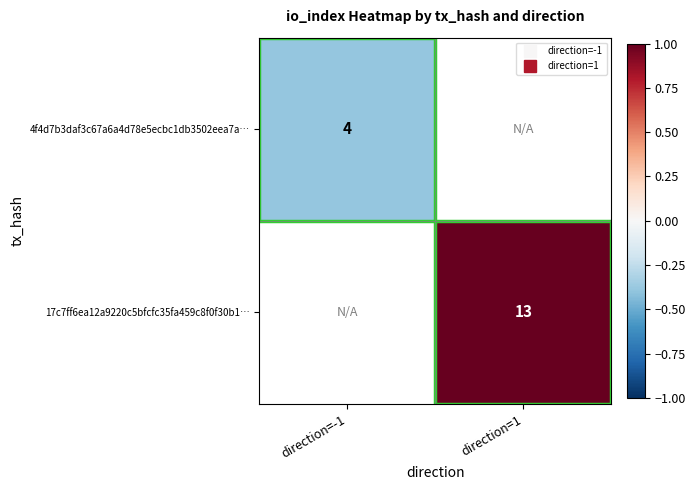

Rank the categories by 17c7ff6ea12a9220c5bfcfc35fa459c8f0f30b1… value from lowest to highest.

direction=-1, direction=1